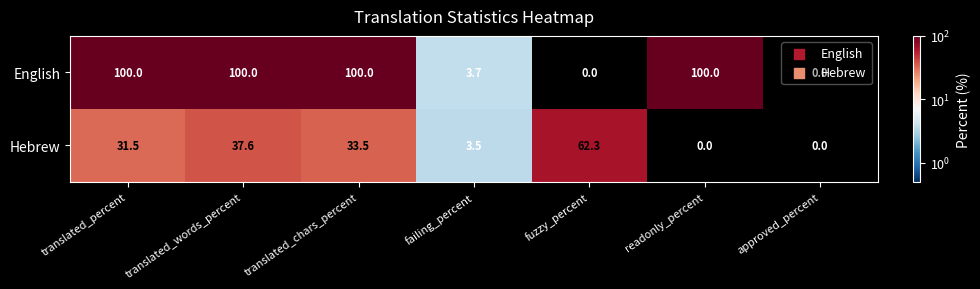

What is the spread (max minus min) of values at readonly_percent?

100.0